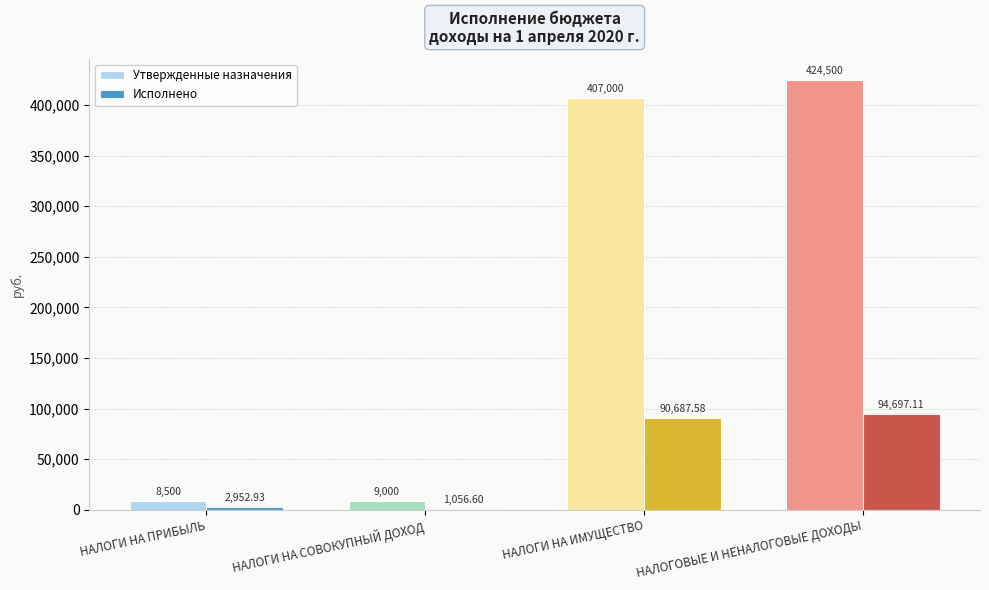

At which category is the sum across all series the highest?

НАЛОГОВЫЕ И НЕНАЛОГОВЫЕ ДОХОДЫ